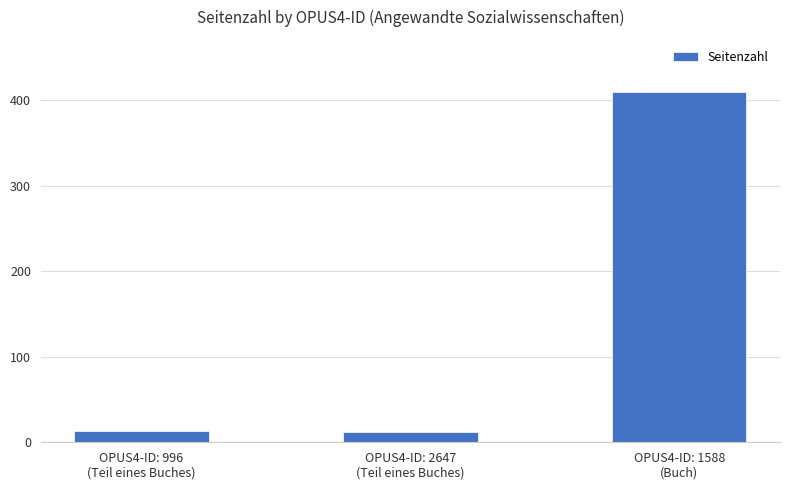

What is the average value?

145